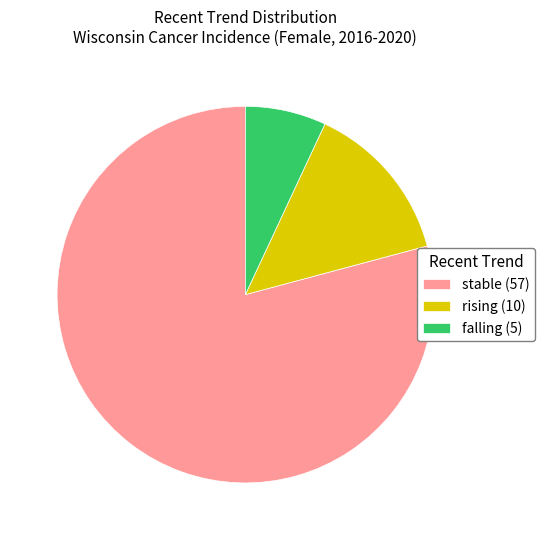

Which category accounts for the majority?

stable